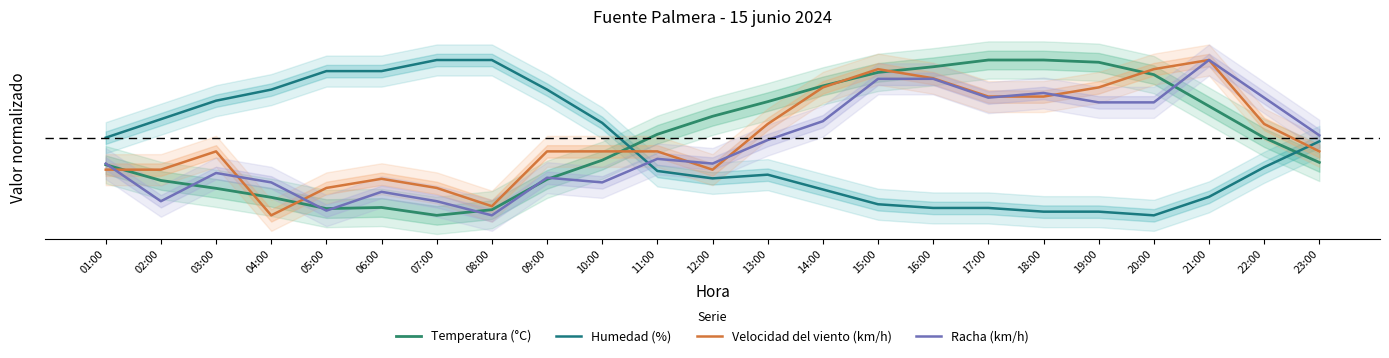

How many times do Humedad (%) and Temperatura (°C) cross each other?

2